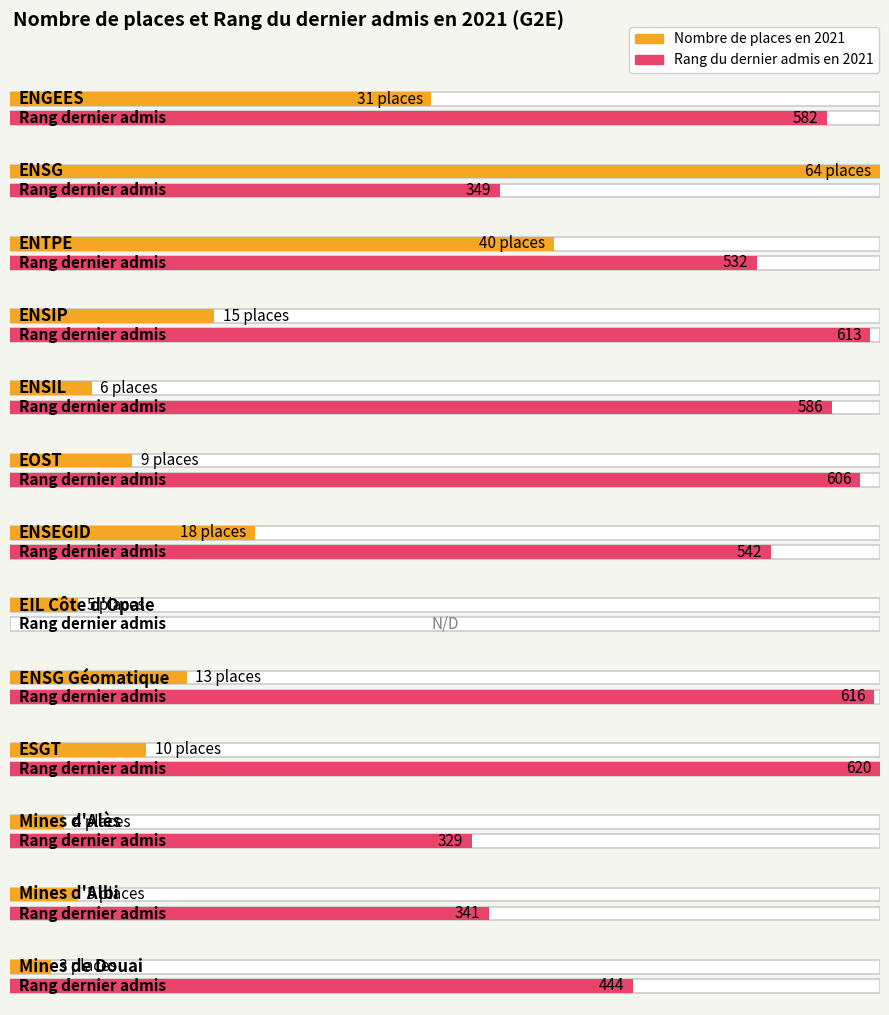

What is the difference between the second highest and minimum values?

37